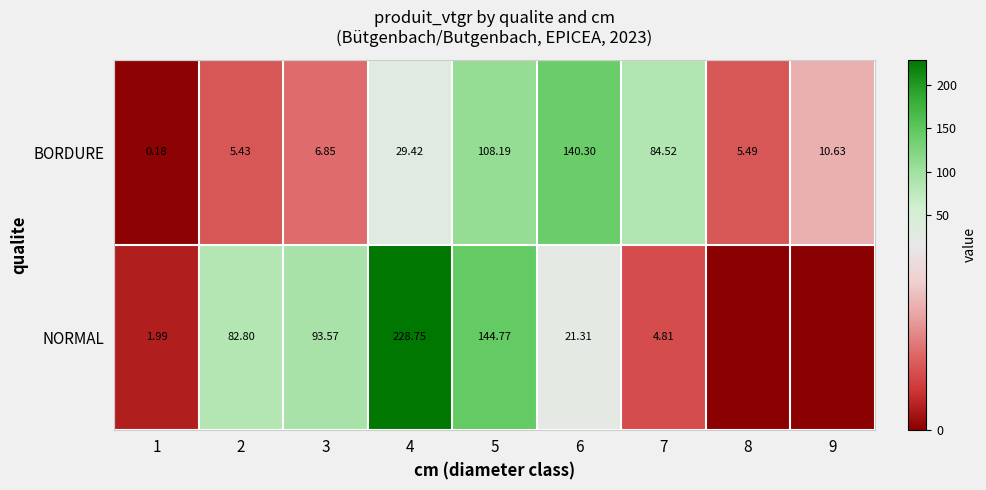

The value of BORDURE at 9 is 10.6. True or false?

True